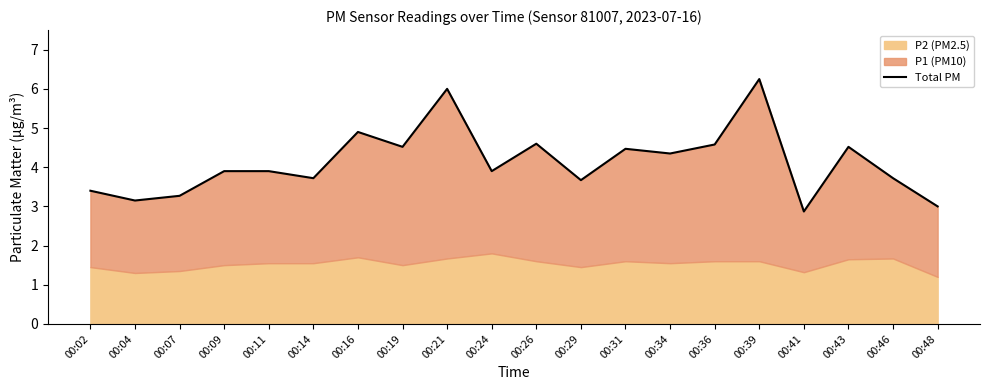

List the labels in order of value, largest first.

00:39, 00:21, 00:16, 00:26, 00:36, 00:19, 00:43, 00:31, 00:34, 00:11, 00:24, 00:09, 00:14, 00:46, 00:29, 00:02, 00:07, 00:04, 00:48, 00:41